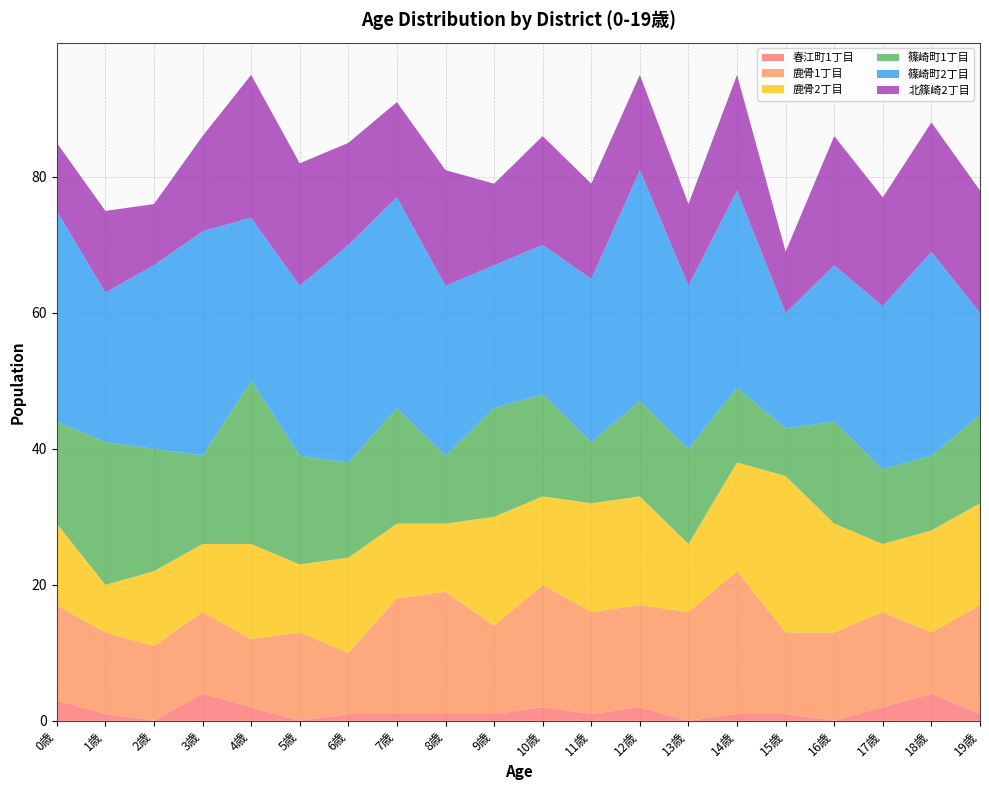

Reading left to right, transcribe all the data shown in this chart.

春江町1丁目: 3	1	0	4	2	0	1	1	1	1	2	1	2	0	1	1	0	2	4	1
鹿骨1丁目: 14	12	11	12	10	13	9	17	18	13	18	15	15	16	21	12	13	14	9	16
鹿骨2丁目: 12	7	11	10	14	10	14	11	10	16	13	16	16	10	16	23	16	10	15	15
篠崎町1丁目: 15	21	18	13	24	16	14	17	10	16	15	9	14	14	11	7	15	11	11	13
篠崎町2丁目: 31	22	27	33	24	25	32	31	25	21	22	24	34	24	29	17	23	24	30	15
北篠崎2丁目: 10	12	9	14	21	18	15	14	17	12	16	14	14	12	17	9	19	16	19	18